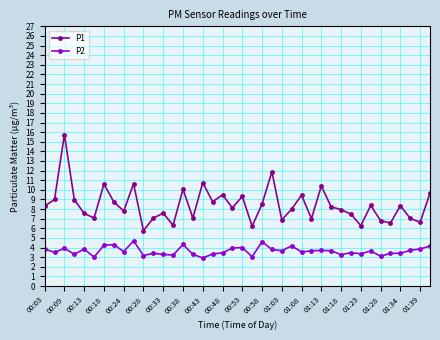

True or false: P2 has more than 0 interior local peaks.

True